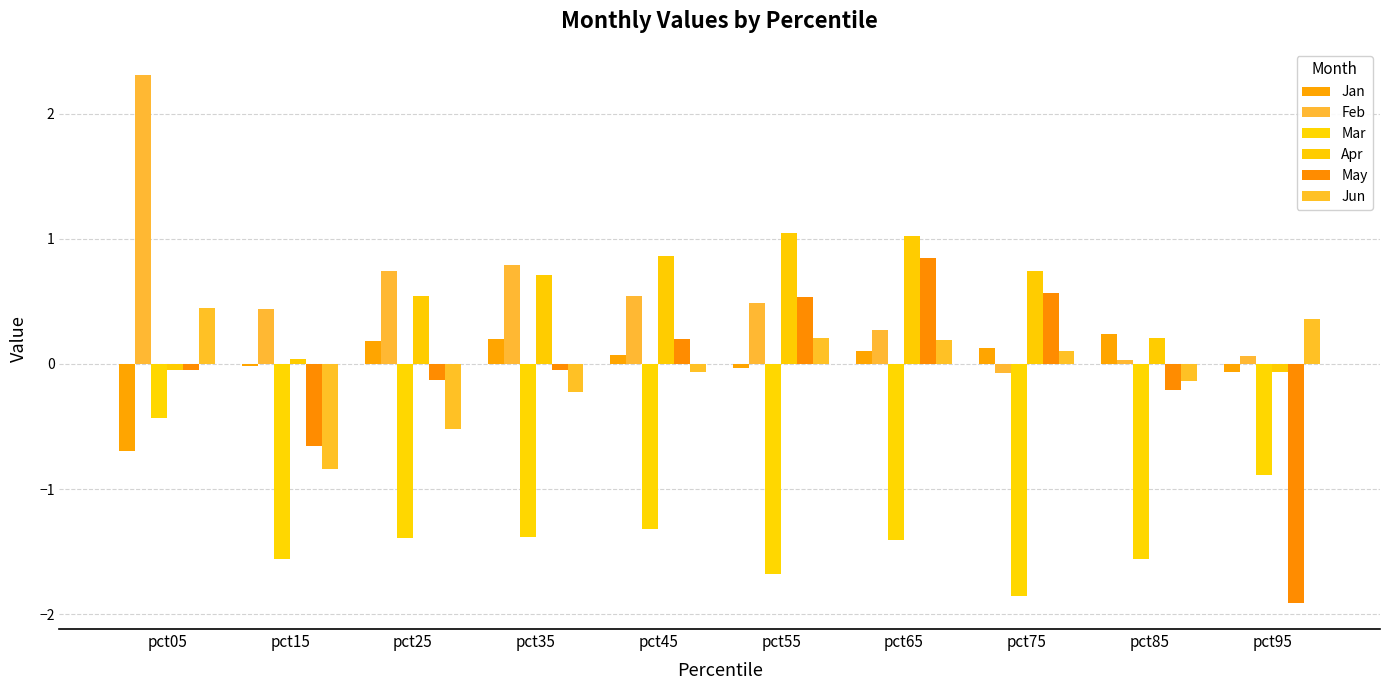

Is it true that Jun equals 0.1 at pct75?

True